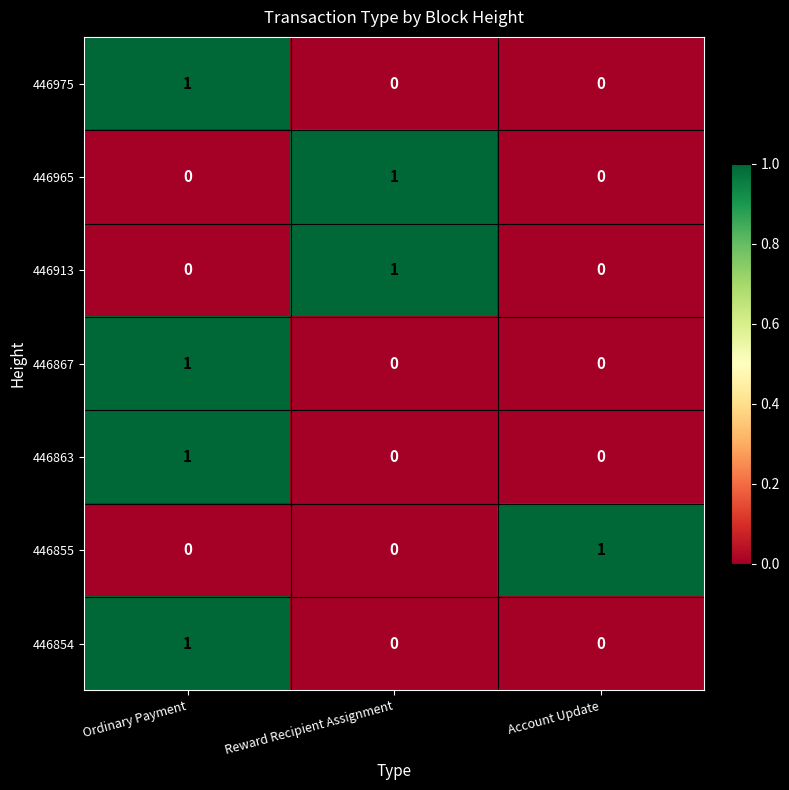

Is it true that 446863 equals -1 at Reward Recipient Assignment?

False